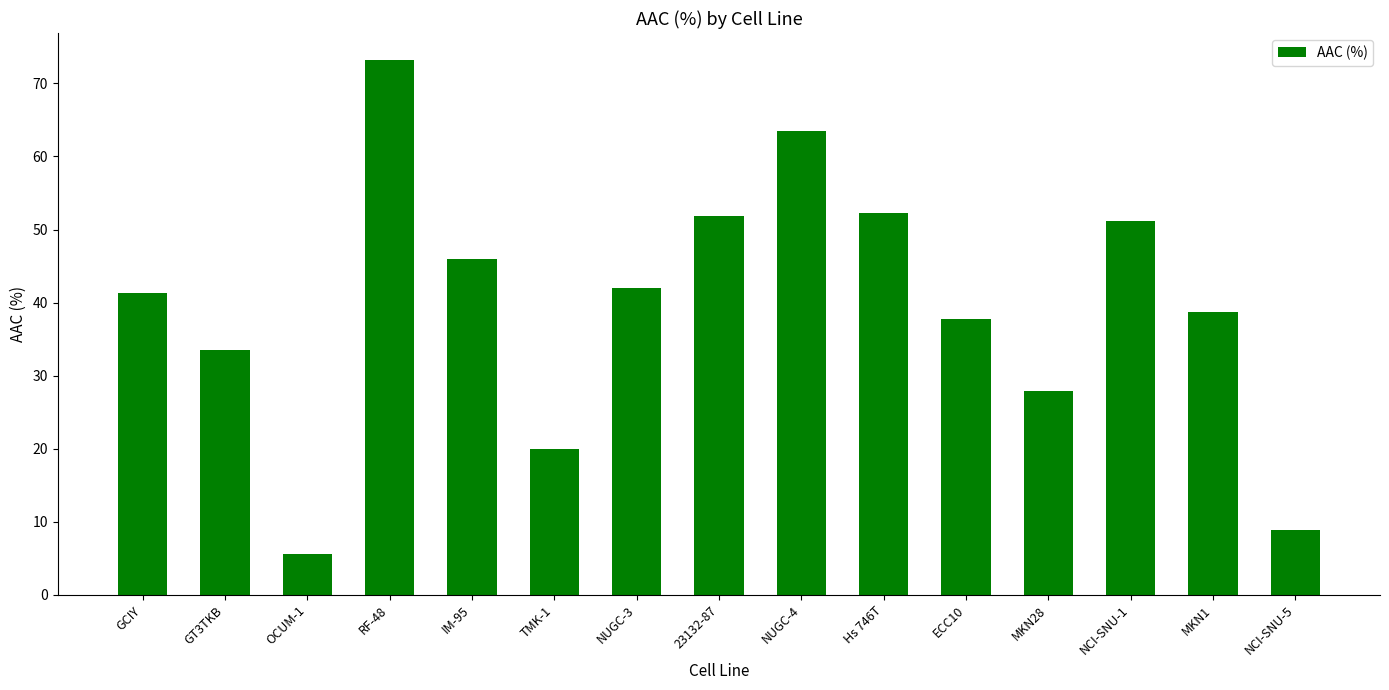

Reading left to right, transcribe all the data shown in this chart.

41.3	33.5	5.6	73.2	46.0	19.9	41.9	51.9	63.4	52.3	37.7	27.8	51.2	38.7	8.8